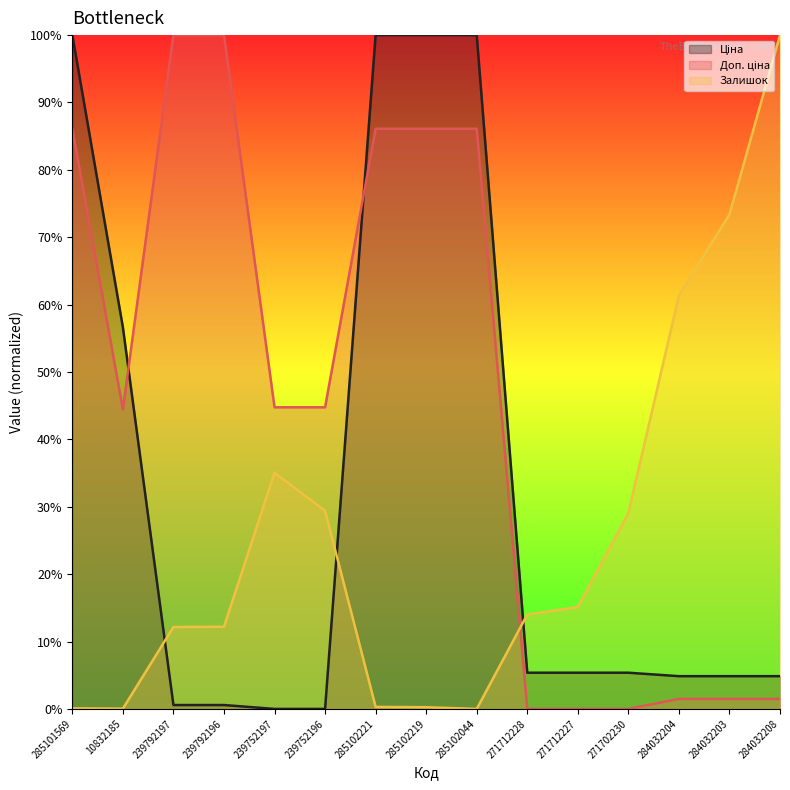

What is the sum of the Залишок values at 284032204 and 285102044?

61.4